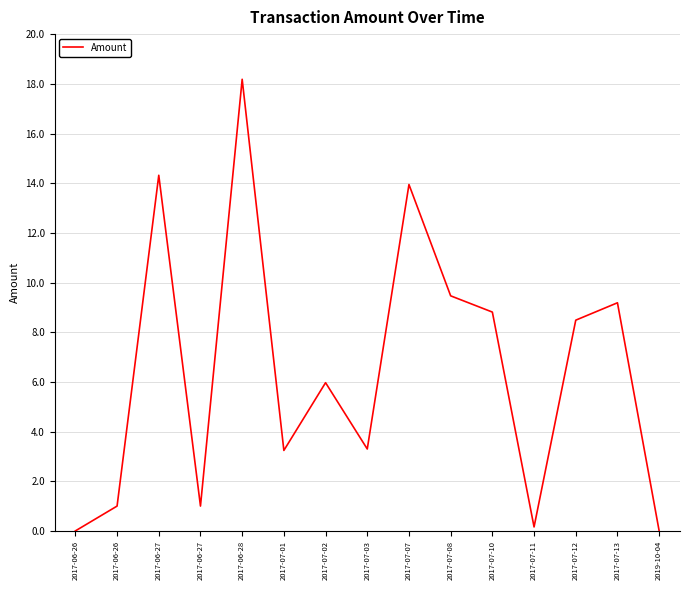

What is the approximate value at 2017-07-11?

0.2